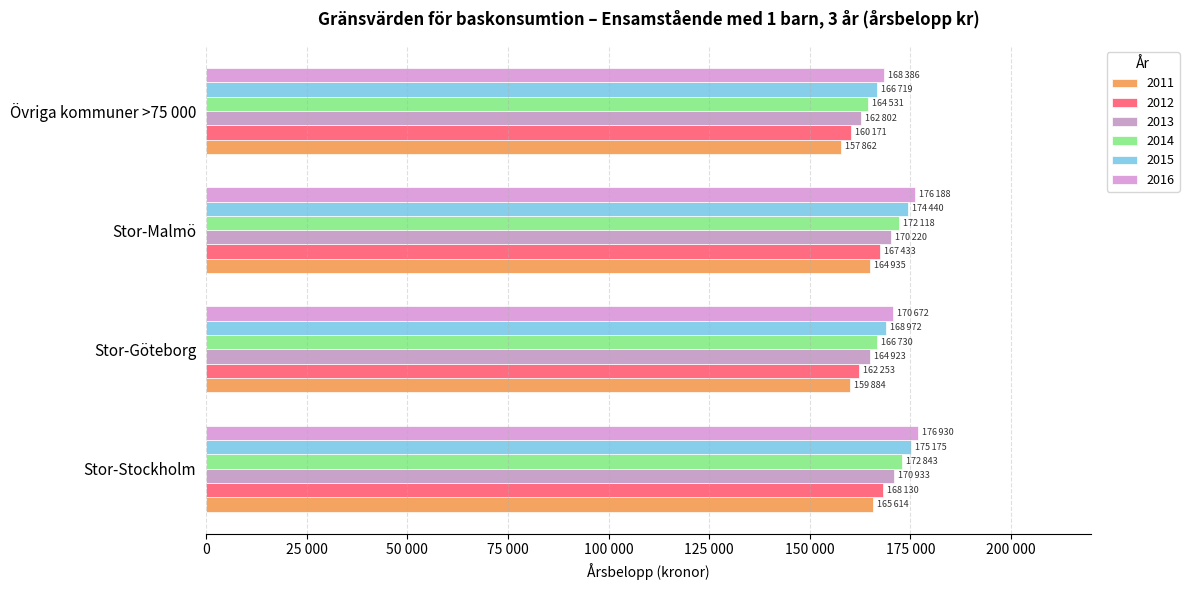

Between Övriga kommuner >75 000 and Stor-Göteborg, which is larger?

Stor-Göteborg